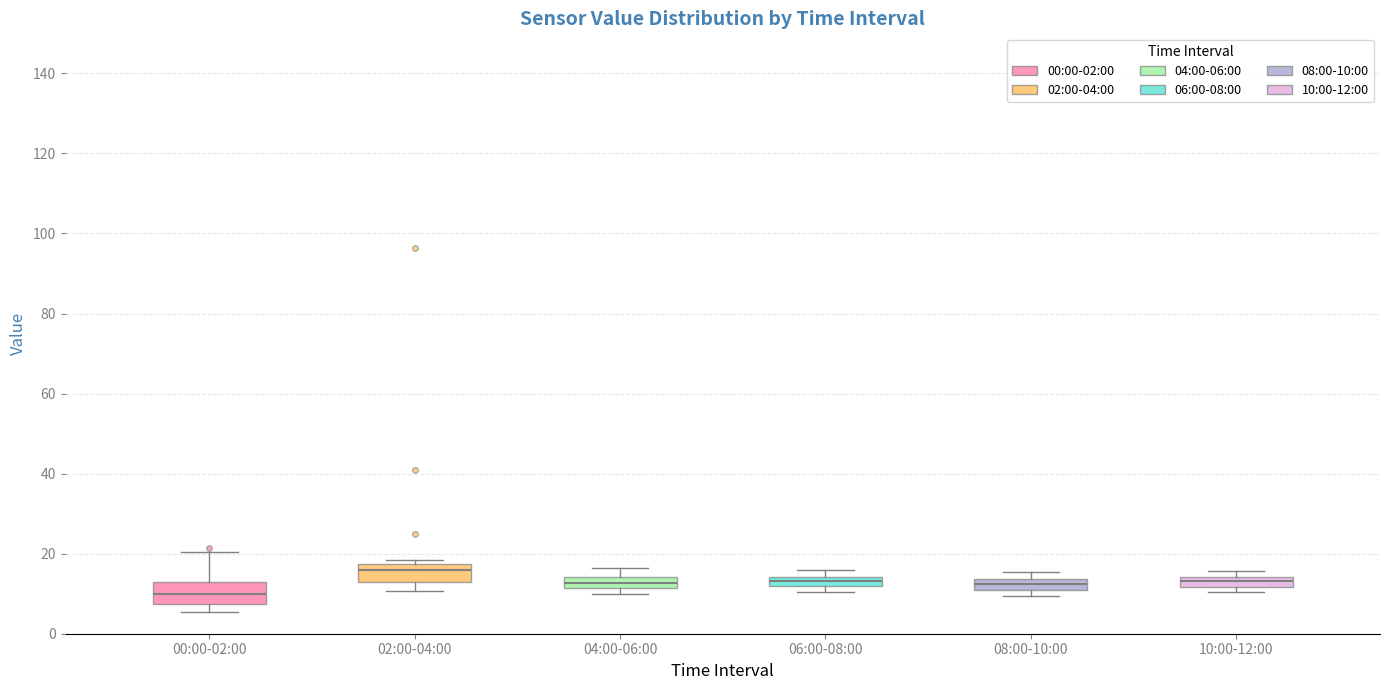

Where is the lower edge of the box for 10:00-12:00 on the y-axis? The values are not printed on the chart, so give them approximately, as read against the axis.

12